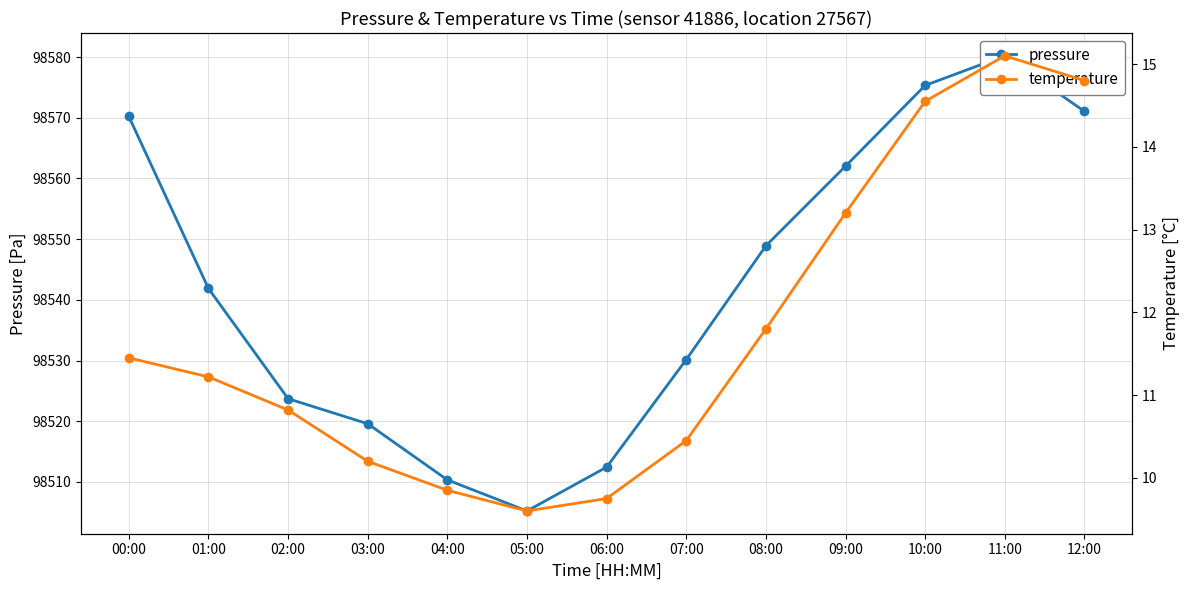

How many data points does each series have?

13